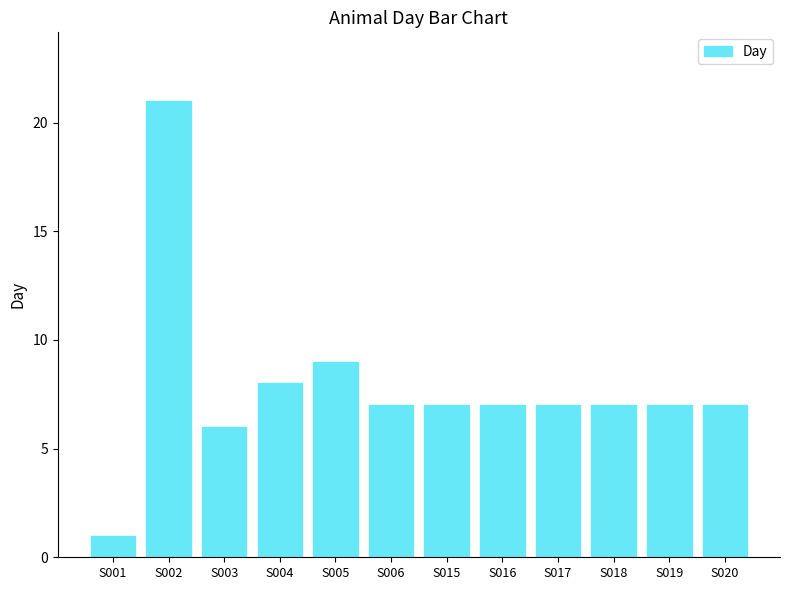

How many data points does each series have?

12